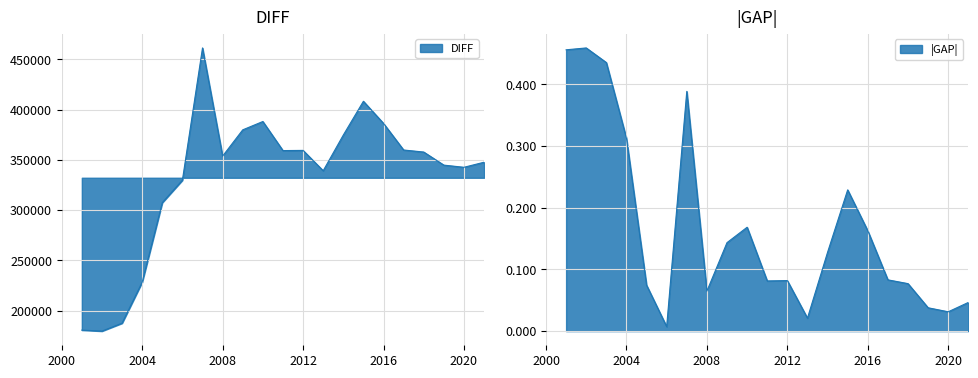

Reading right to left, what are all the values shown in this chart?

347623.3	342581.6	344740.7	357749.3	359784.4	386237.7	408256.9	374620.8	339155.0	359390.5	359204.1	388124.1	379834.0	353734.5	461309.6	329745.3	307397.6	228283.7	187491.8	179615.1	180621.6